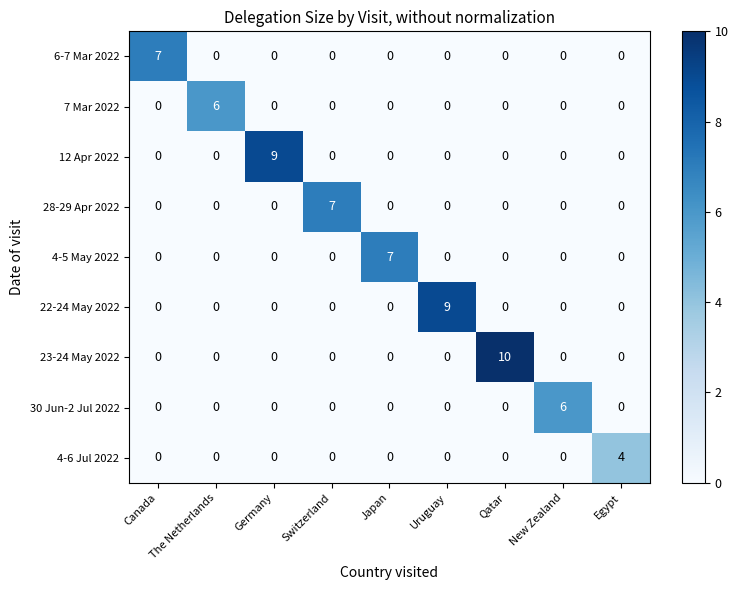

At which category is the sum across all series the highest?

Qatar